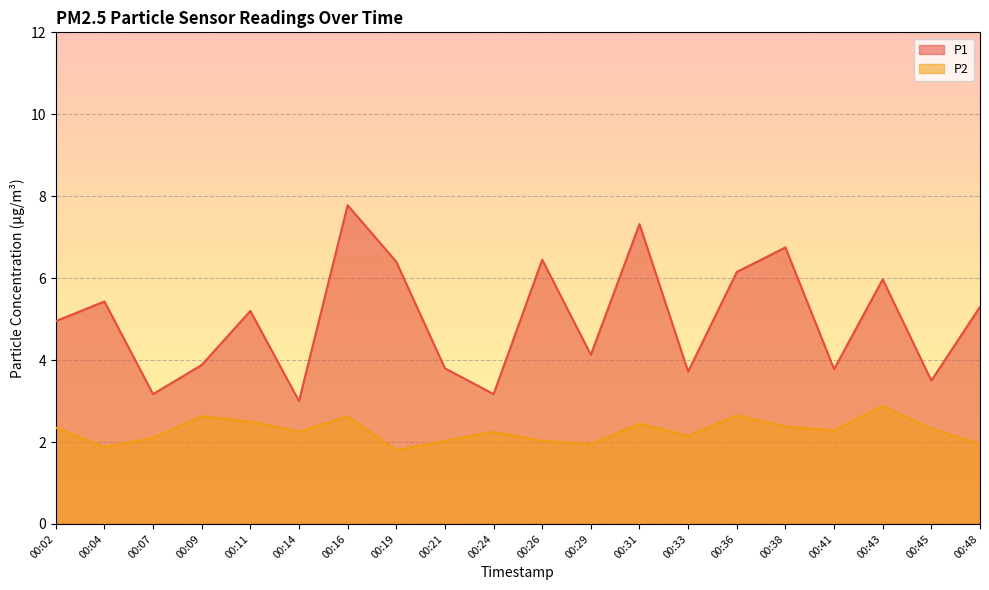

Read the P1 value at 00:45.

3.5